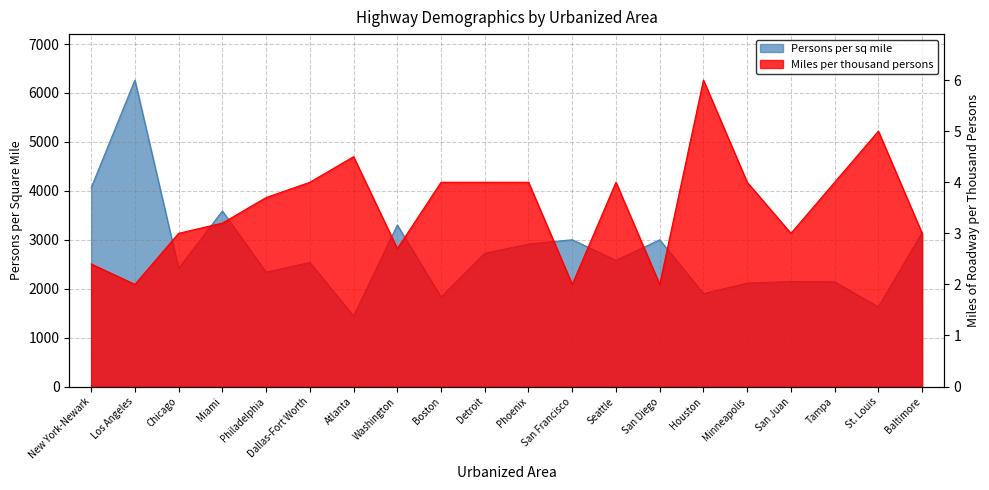

What is the sum of the Persons per sq mile values at Baltimore and New York-Newark?

7209.0